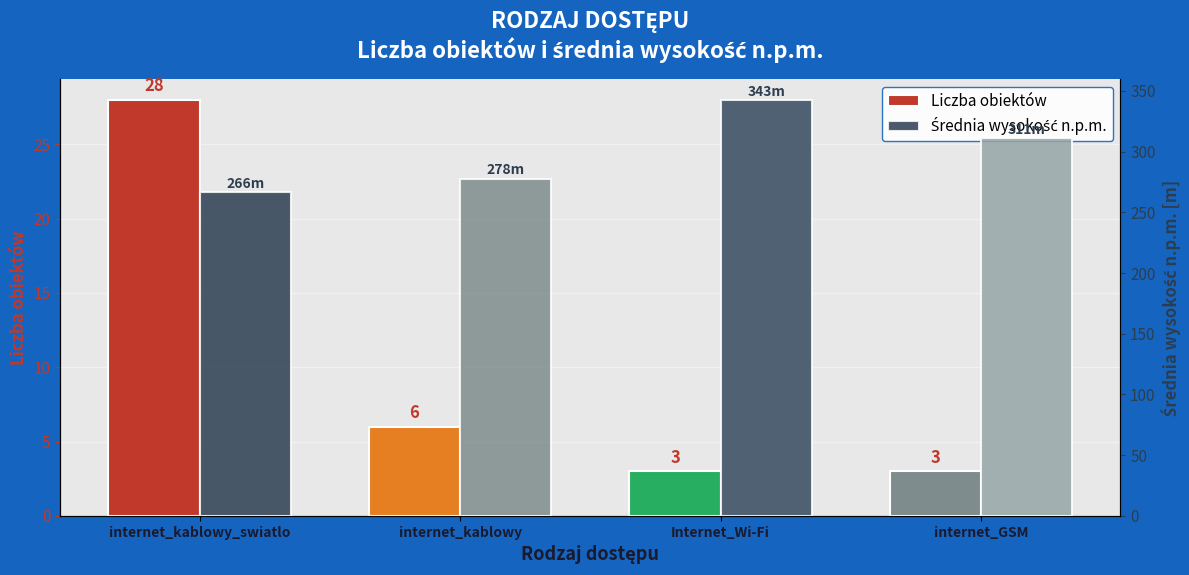

Which has a higher value, internet_kablowy_swiatlo or internet_kablowy?

internet_kablowy_swiatlo